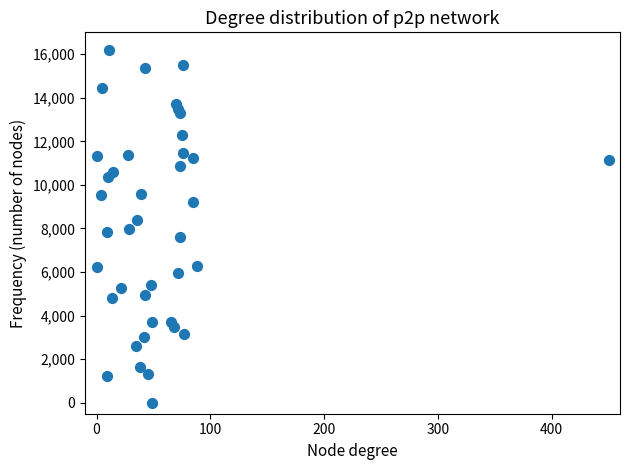

What is the range of Y values (max minus min)?

16200.0